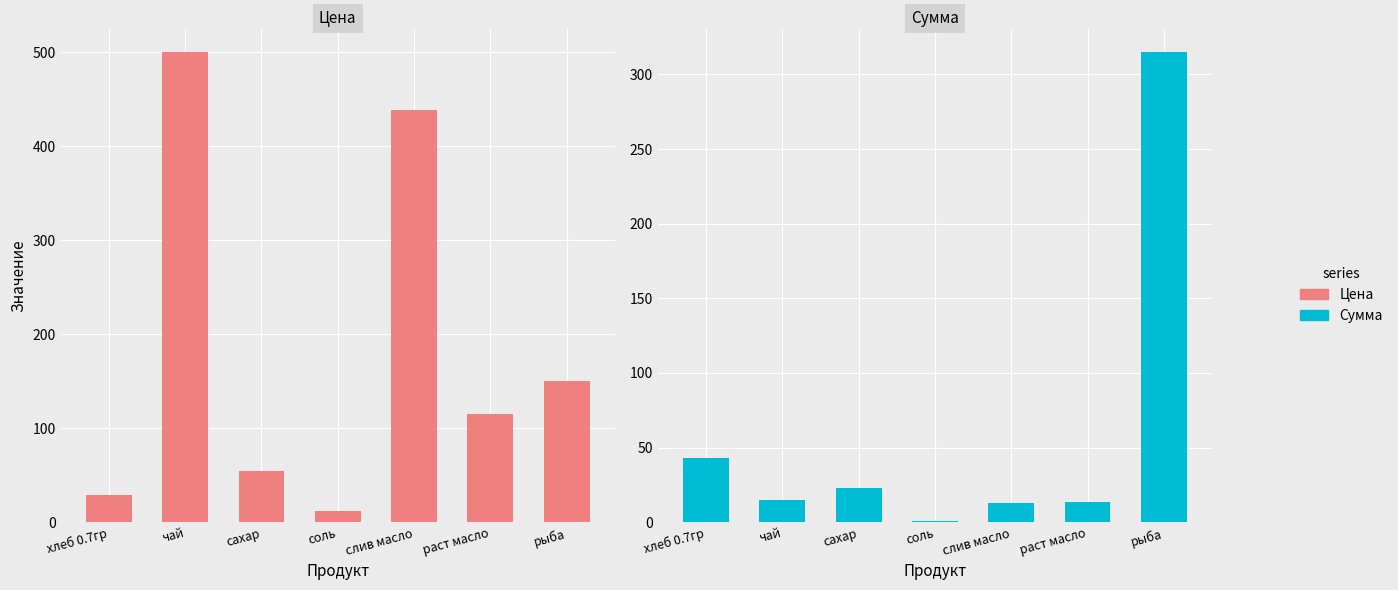

Which series has the largest range (max minus min)?

Цена